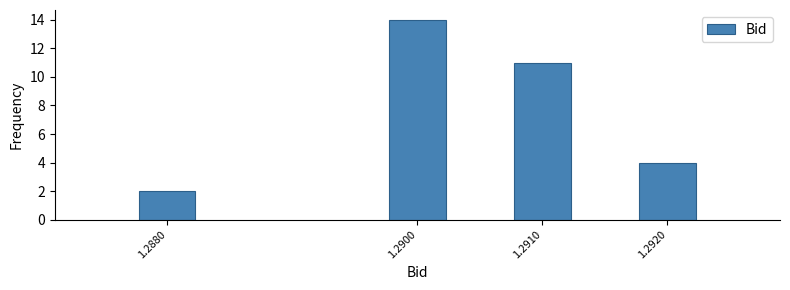

Reading right to left, what are all the values shown in this chart?

1.2920=4	1.2910=11	1.2900=14	1.2880=2